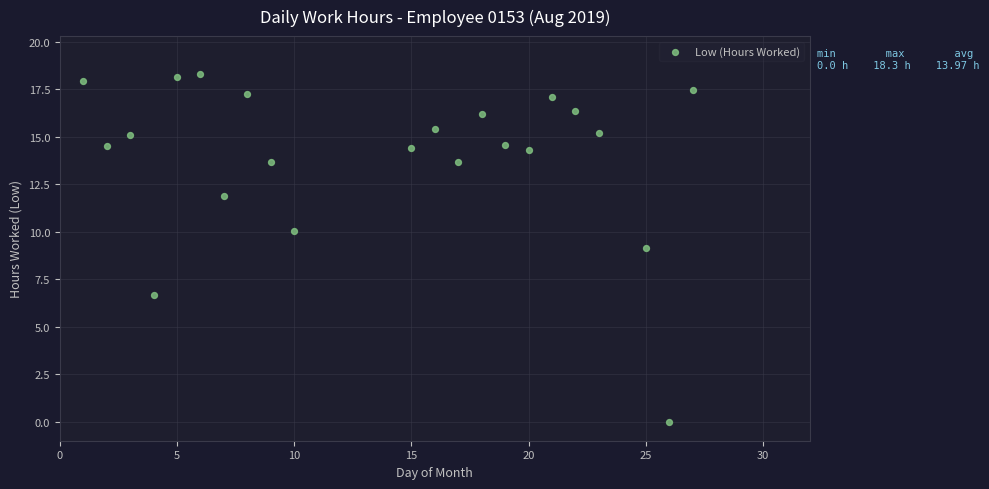

What is the range of Y values (max minus min)?

18.3